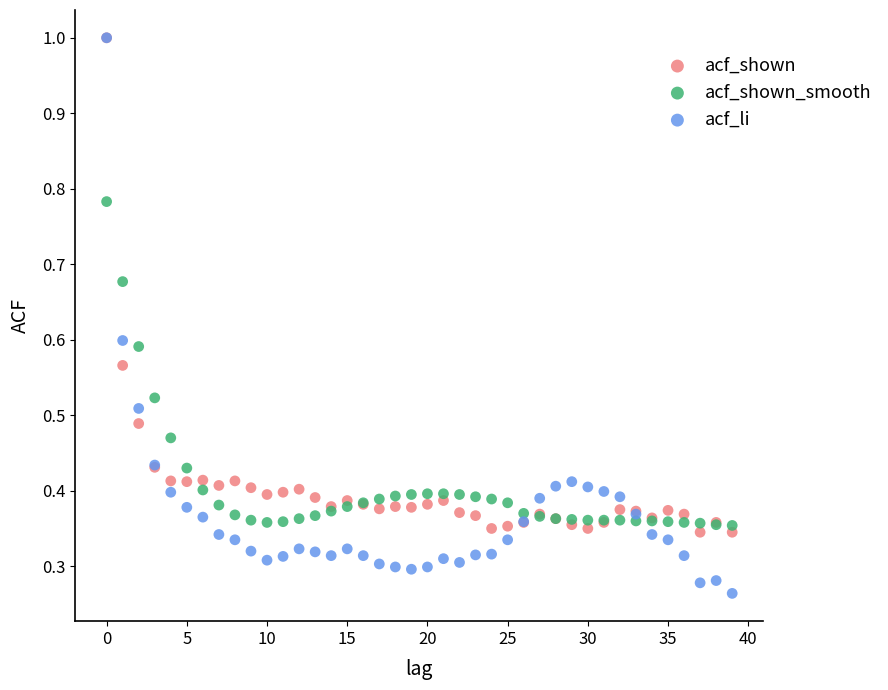

Which series contains the lowest Y value?

acf_li